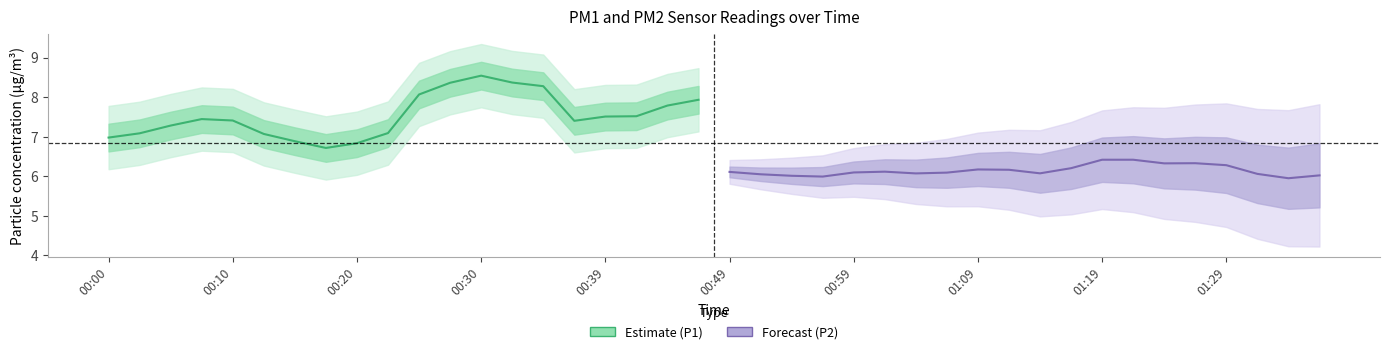

Which series has the widest spread of values?

Estimate